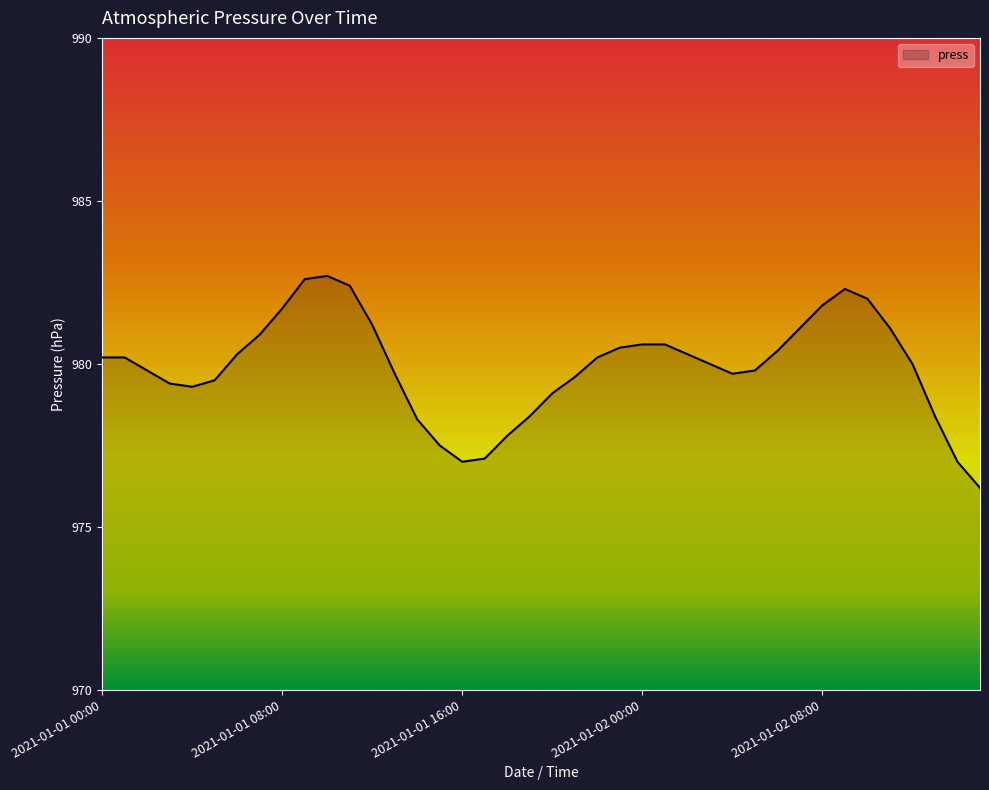

What is the difference between the maximum and minimum values?

6.5